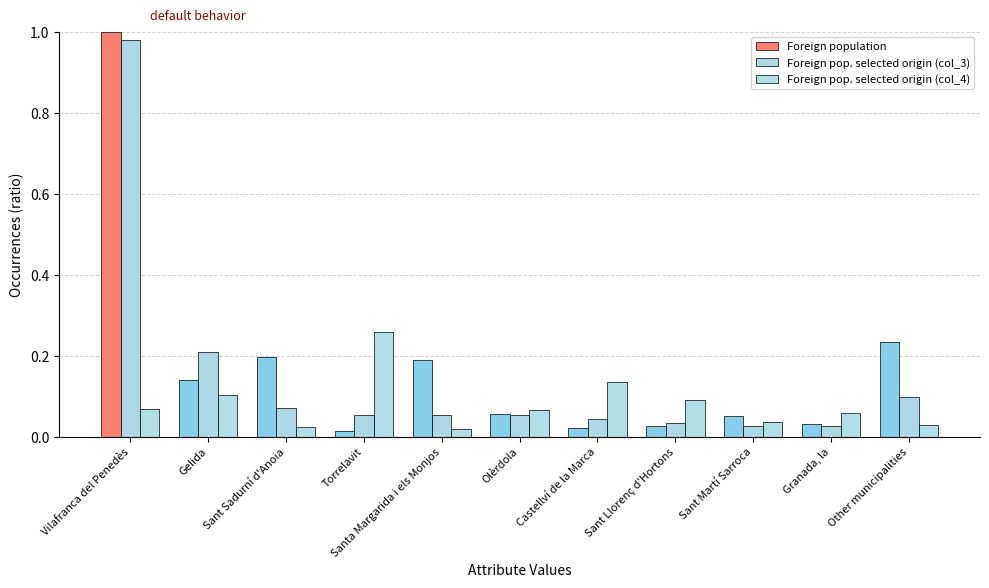

What is the highest value of the Foreign pop. selected origin (col_3) series?

1.0